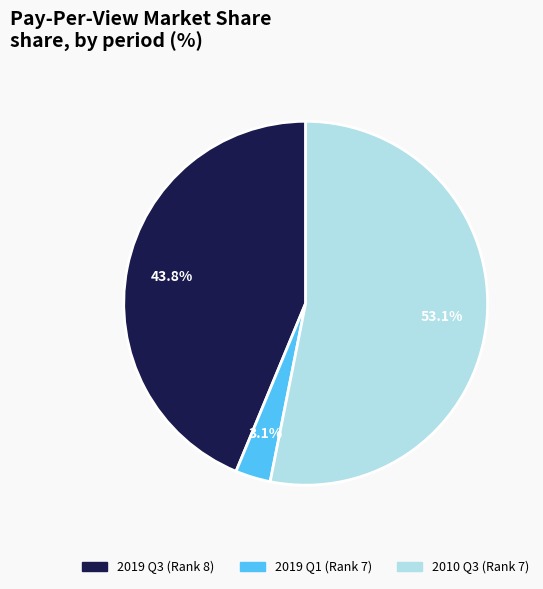

Rank the categories by value from lowest to highest.

2019 Q1 (Rank 7), 2019 Q3 (Rank 8), 2010 Q3 (Rank 7)